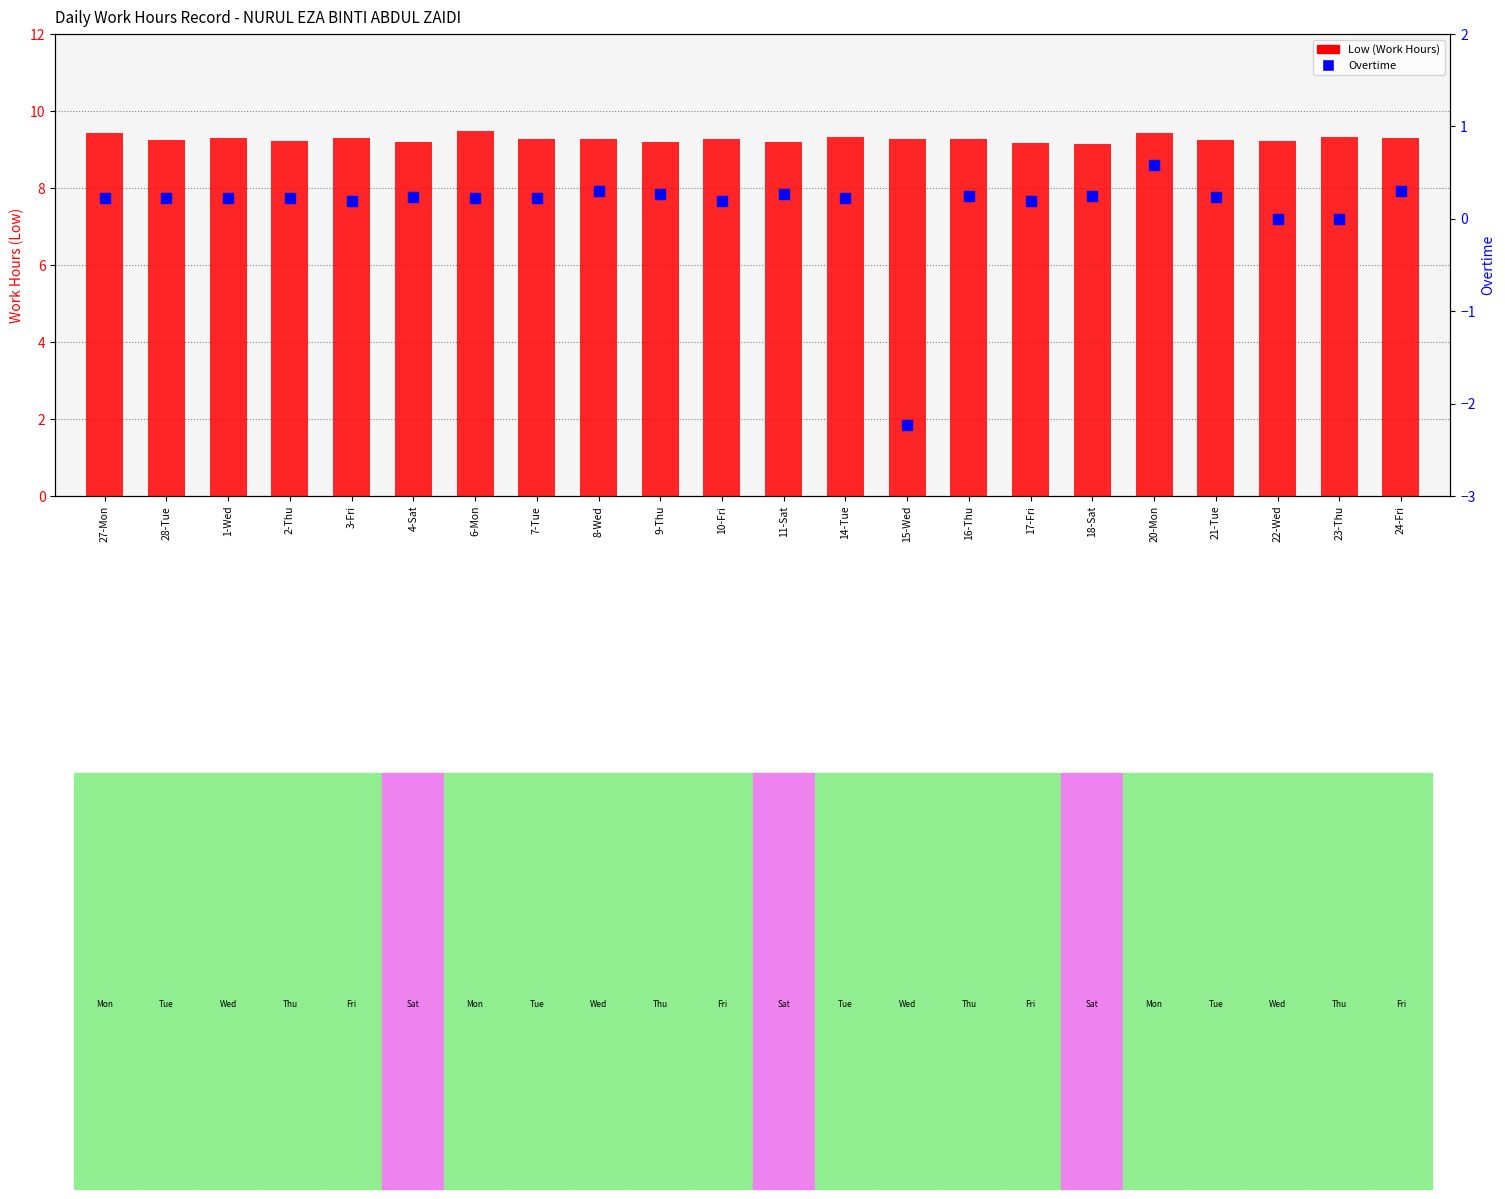

Which series has the widest spread of Y values?

Overtime